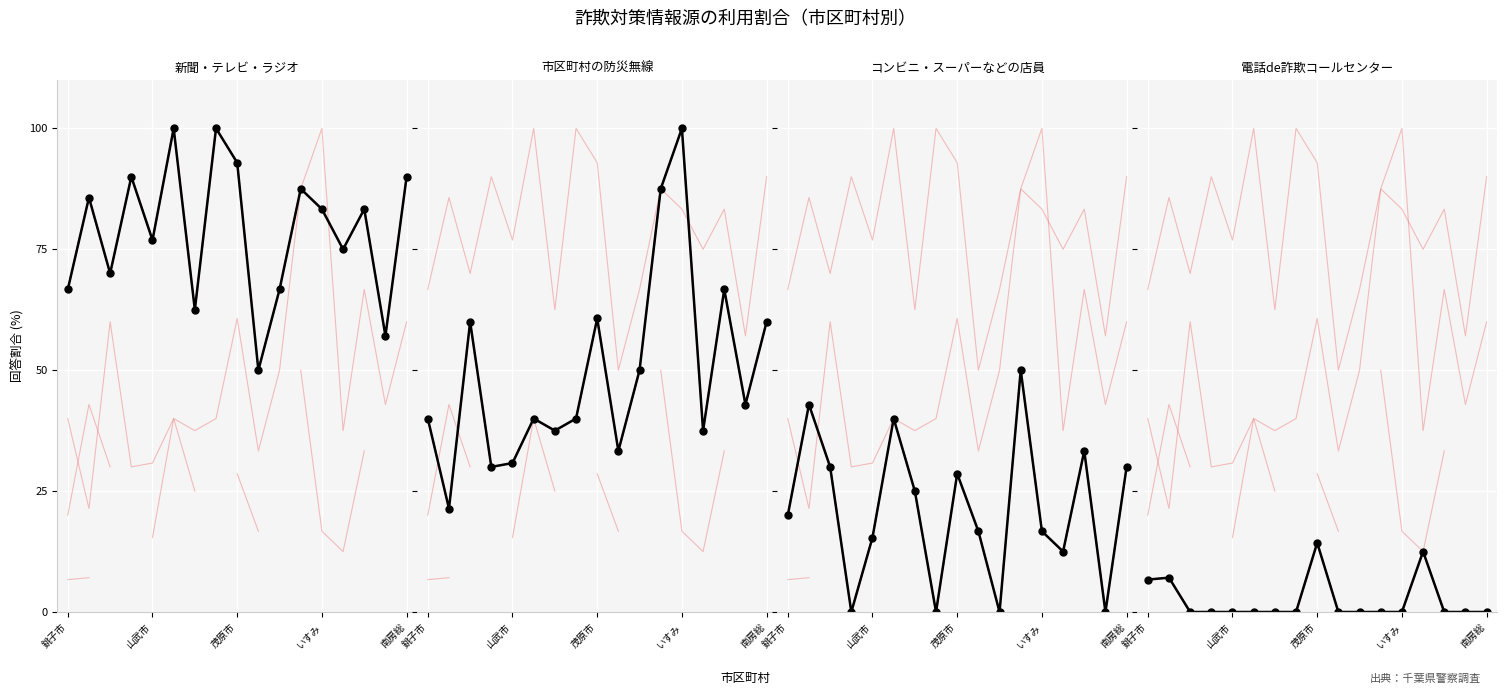

How many distinct data groups are displayed?

4